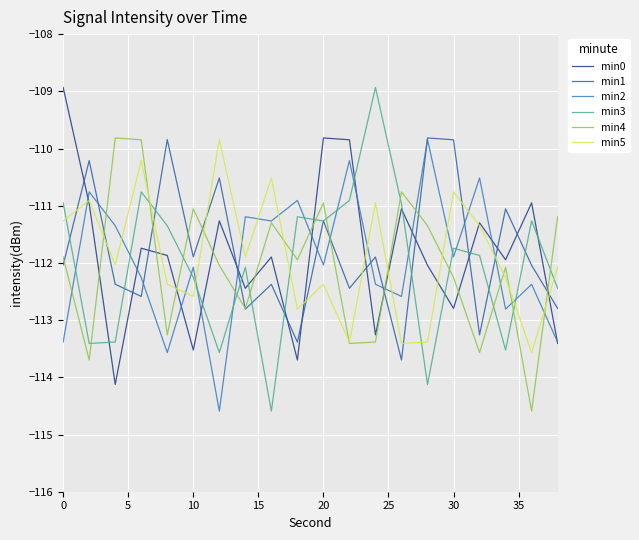

Which series has the largest range (max minus min)?

min3